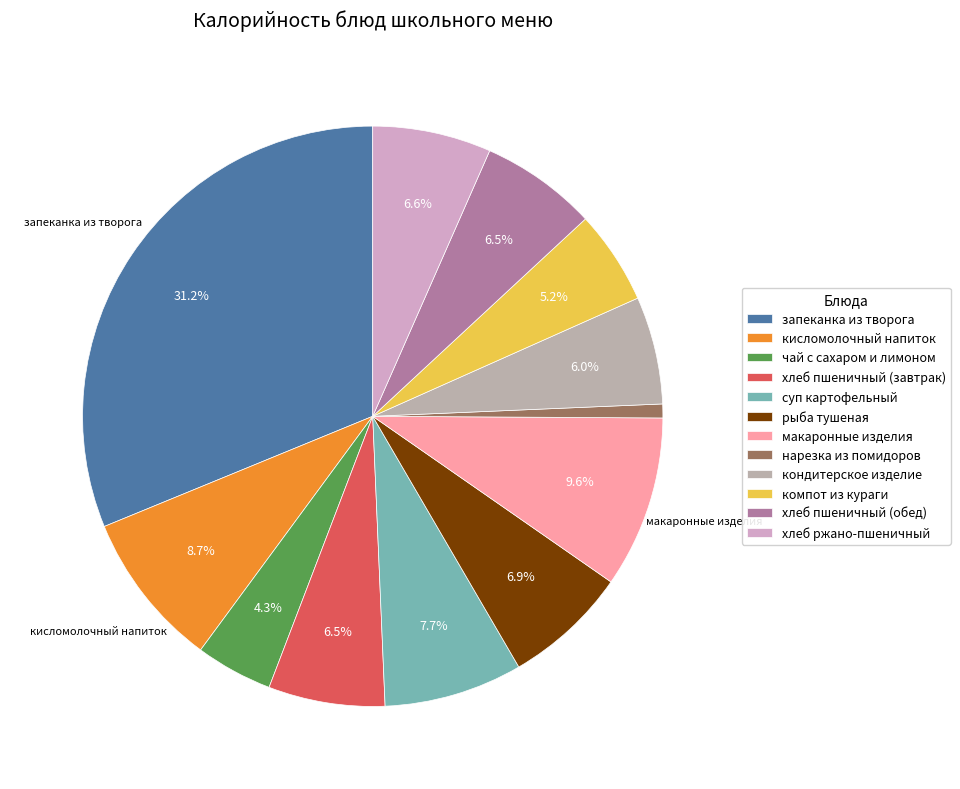

What is the change in value from кисломолочный напиток to нарезка из помидоров?

-144.0